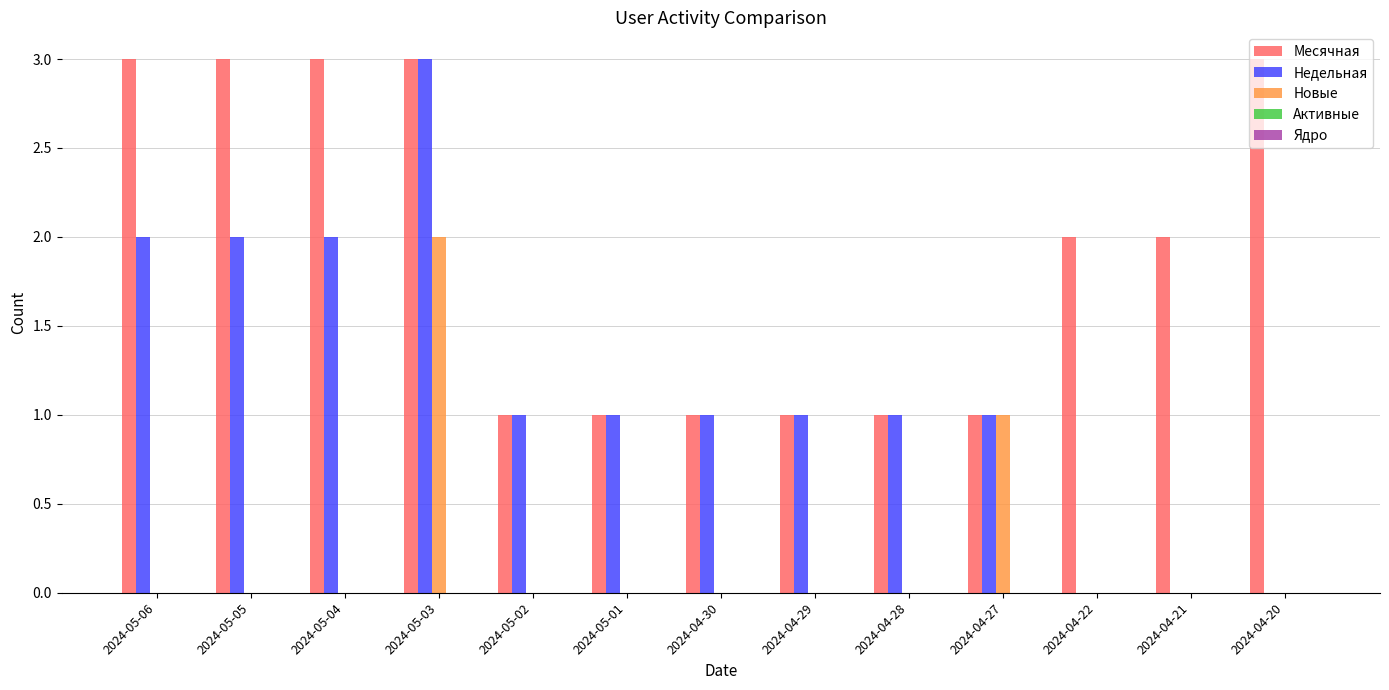

What is the sum of all Месячная values?

25